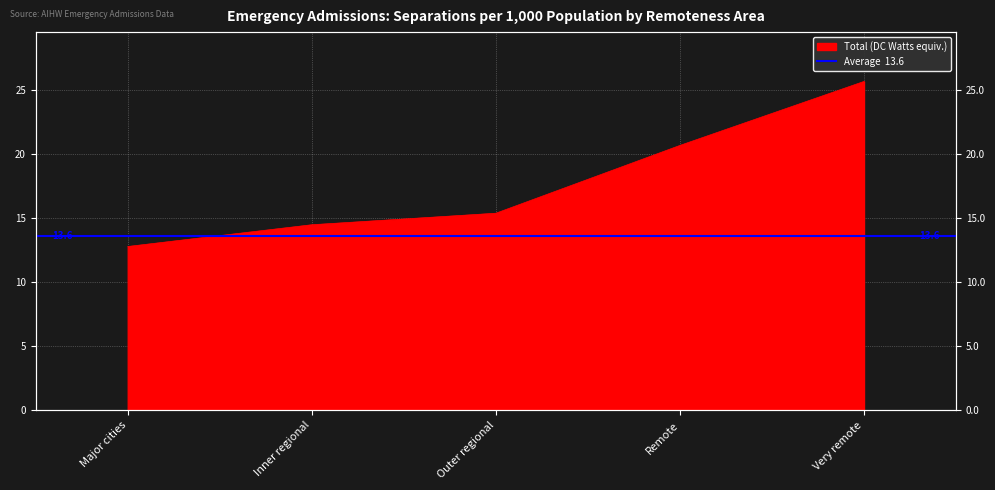

What is the label of the 3rd point from the right?

Outer regional